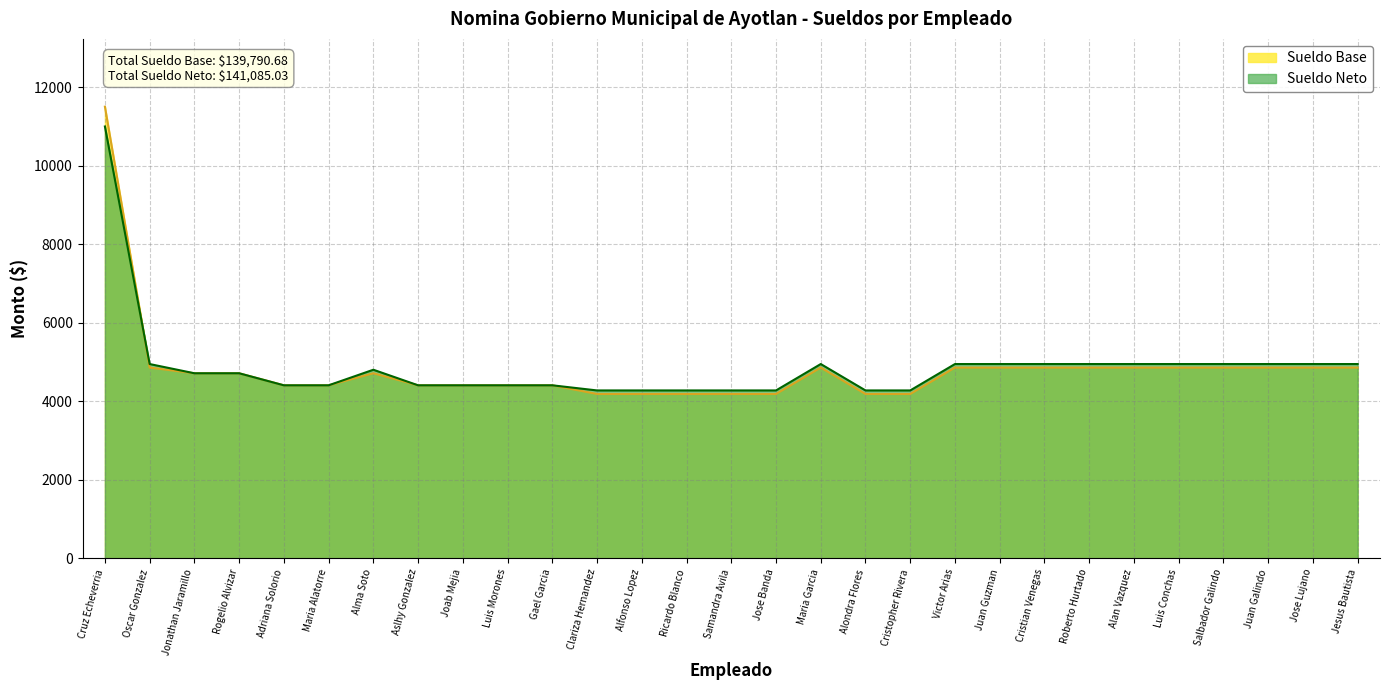

The Sueldo Base series shows 2014.2 at Alfonso Lopez. True or false?

False